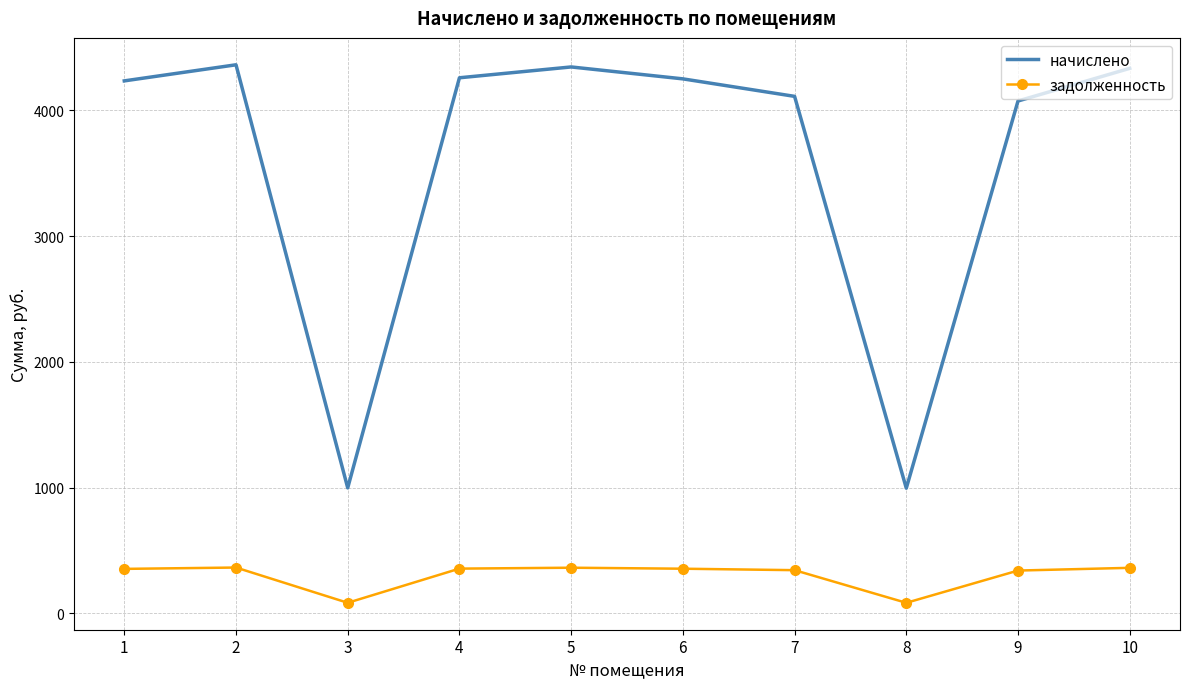

Which series has the widest spread of values?

начислено